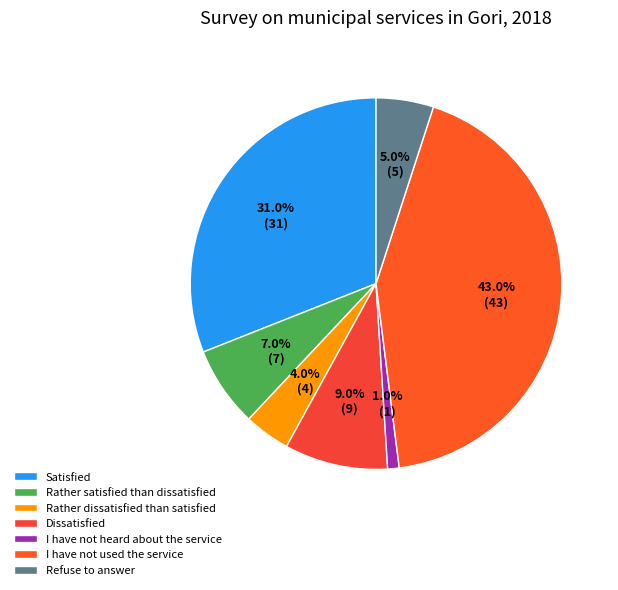

How many segments does this pie chart have?

7